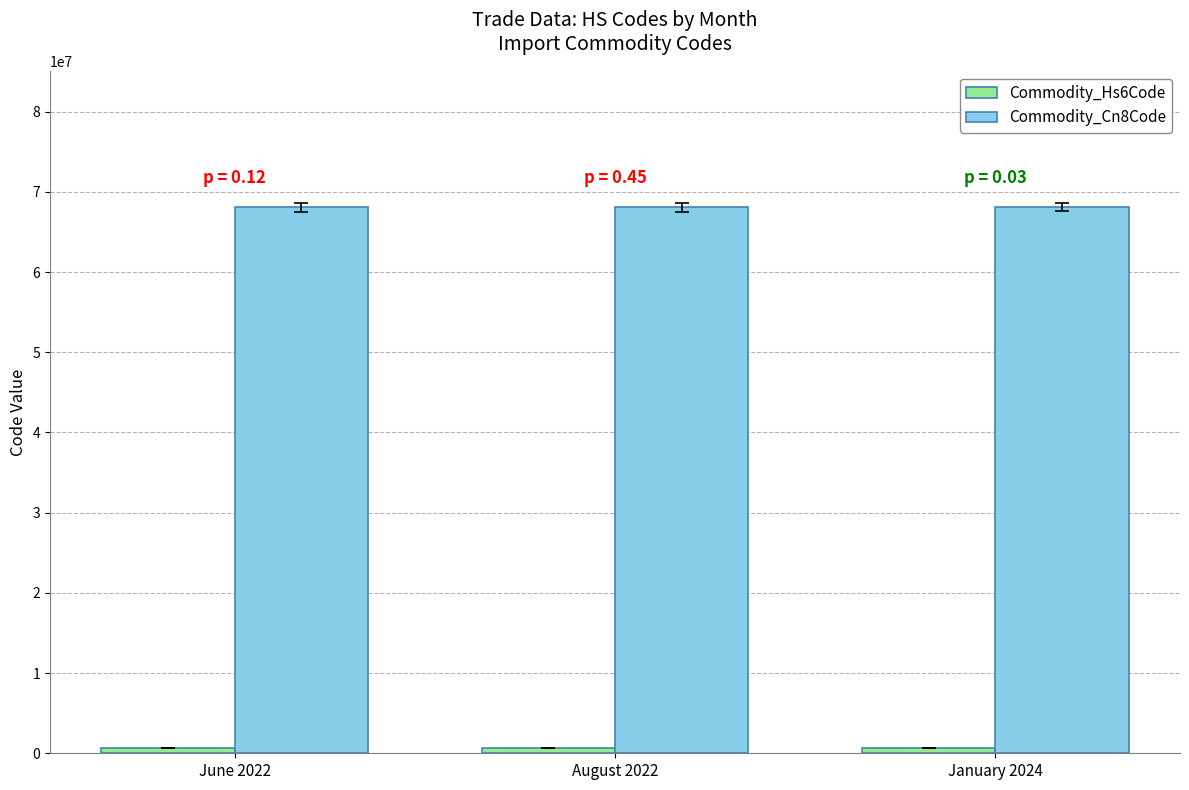

At how many categories does at least one series exceed 55880455?

3